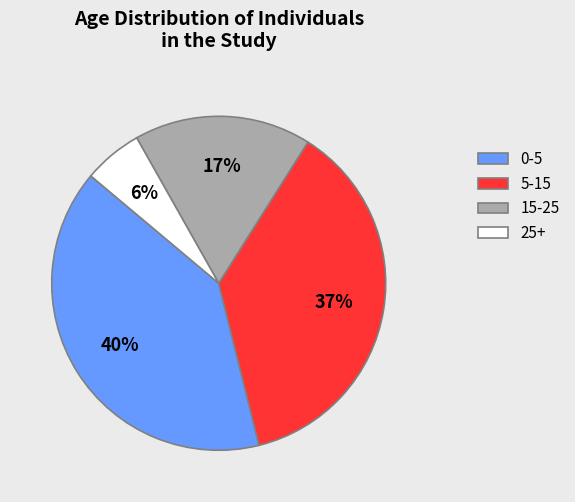

True or false: 0-5 accounts for 40% of the total.

True